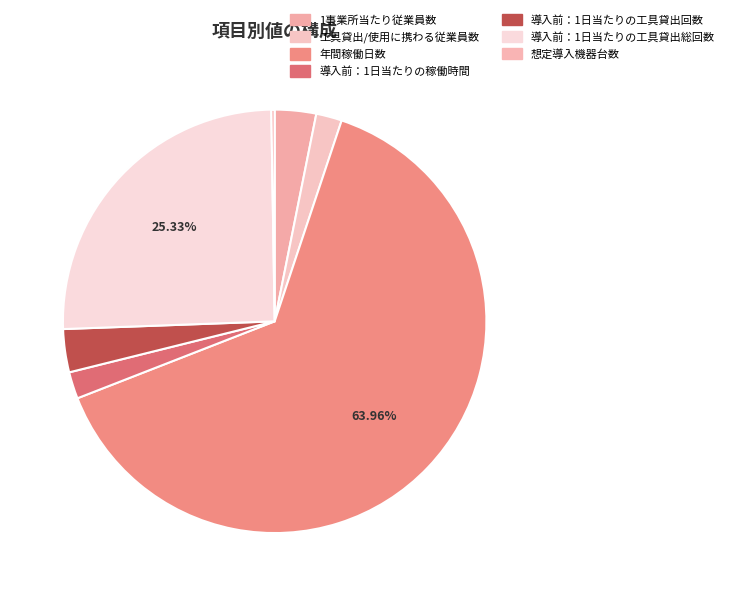

Approximately how many times larger is the value at 導入前：1日当たりの工具貸出回数 compared to 導入前：1日当たりの稼働時間?

1.6